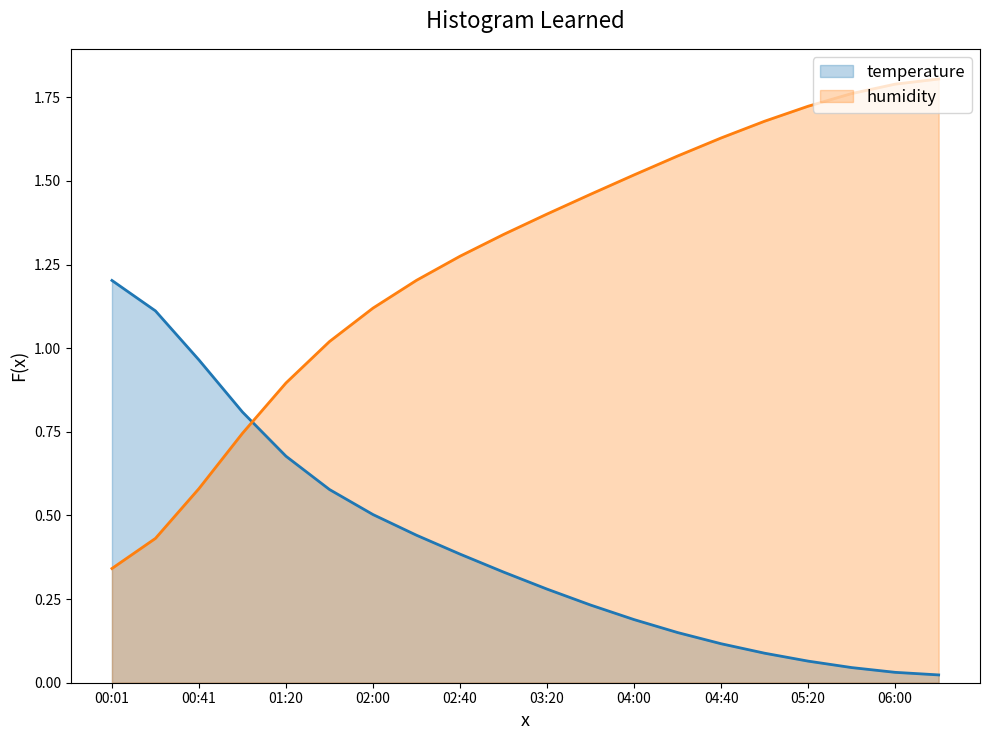

What is the difference between the values at 06:00 and 03:20?

0.2